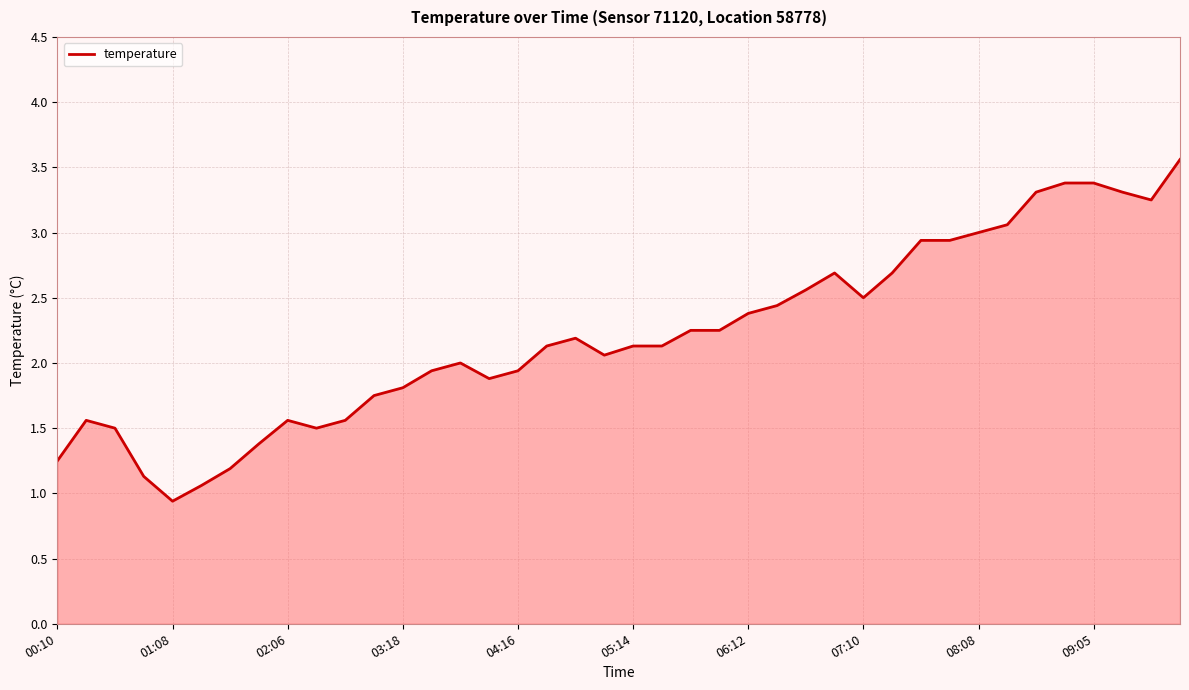

What is the difference between the maximum and minimum values?

2.6